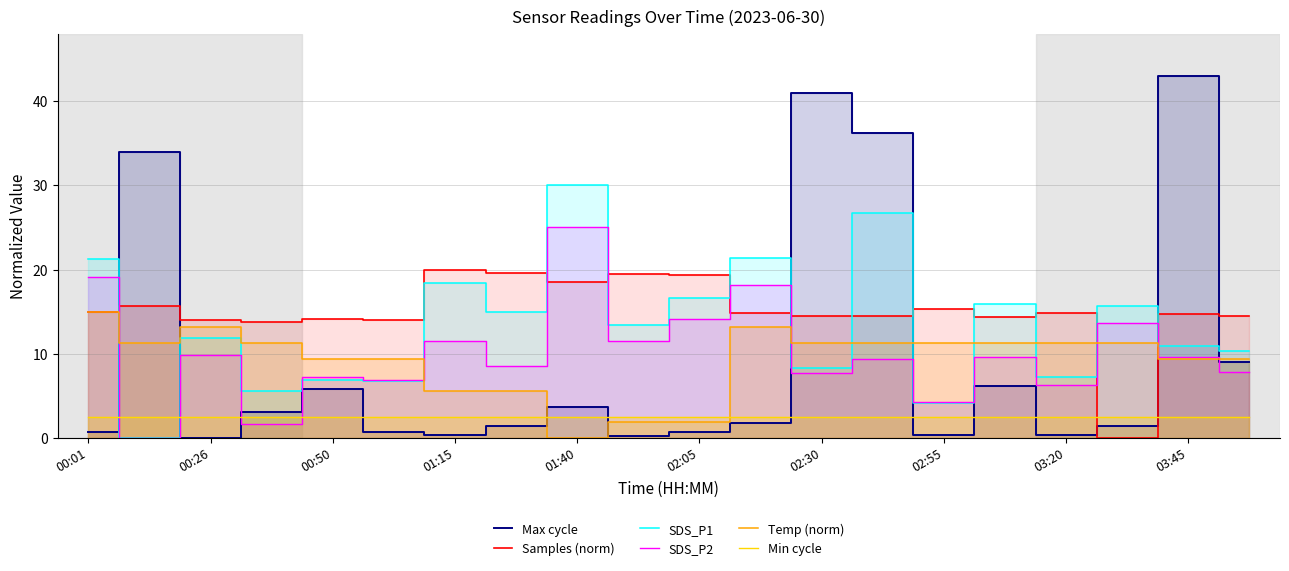

How many values in Max cycle are above zero?

19